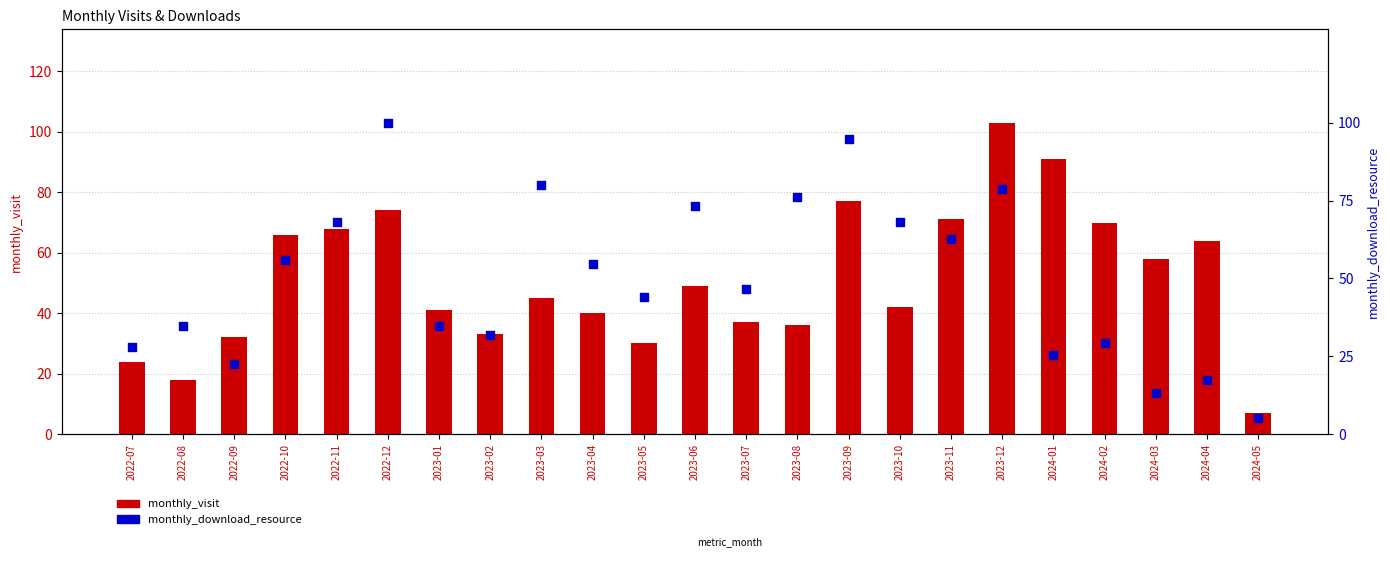

Which series has the largest Y range (max minus min)?

monthly_visit